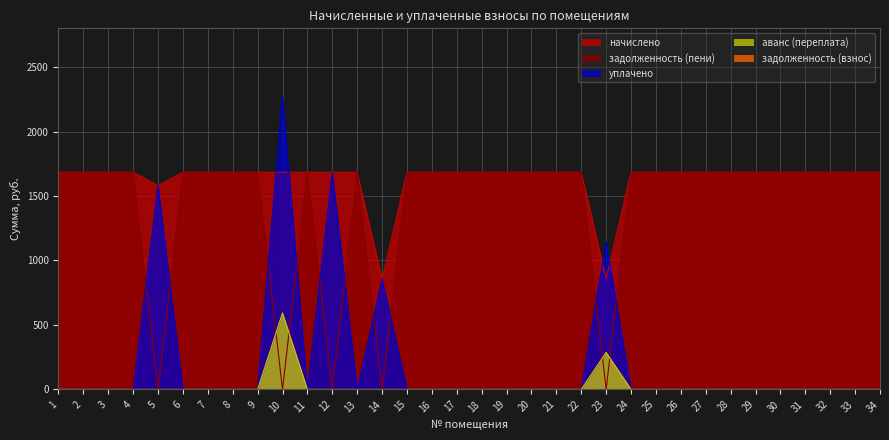

What is the sum of all задолженность (пени) values?

48835.9